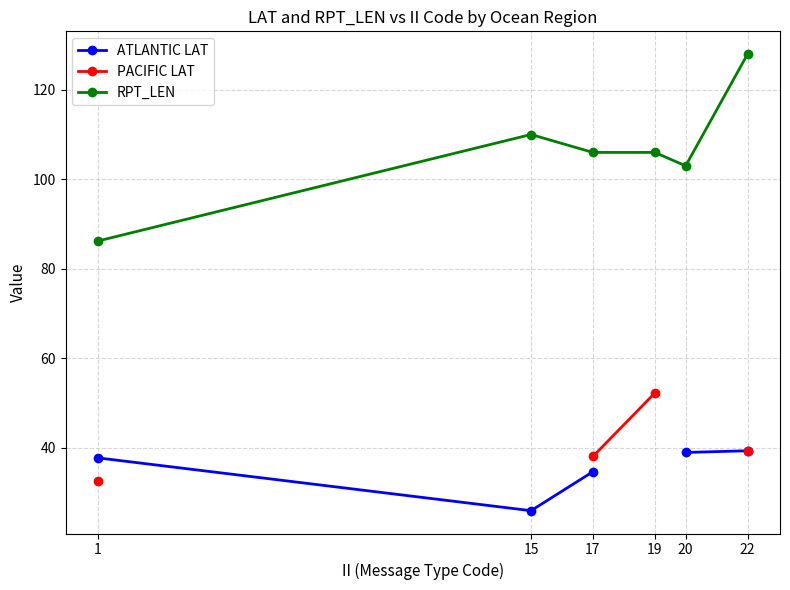

How many values in PACIFIC LAT are above zero?

4